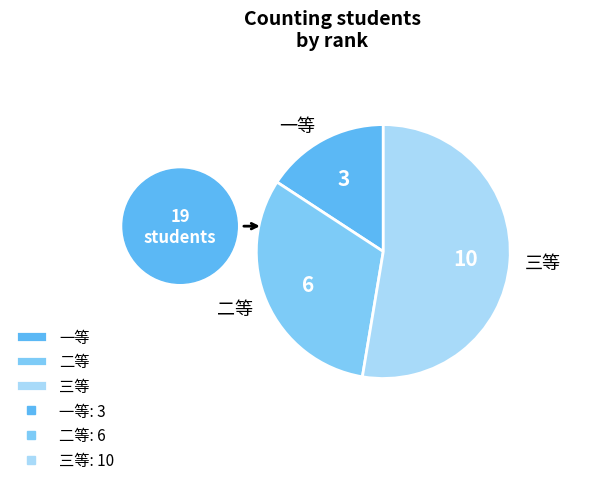

Count the number of slices in the pie.

3